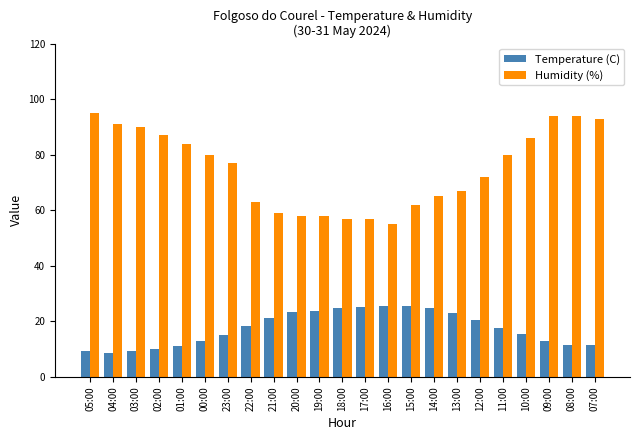

What position from the right is 04:00?

22